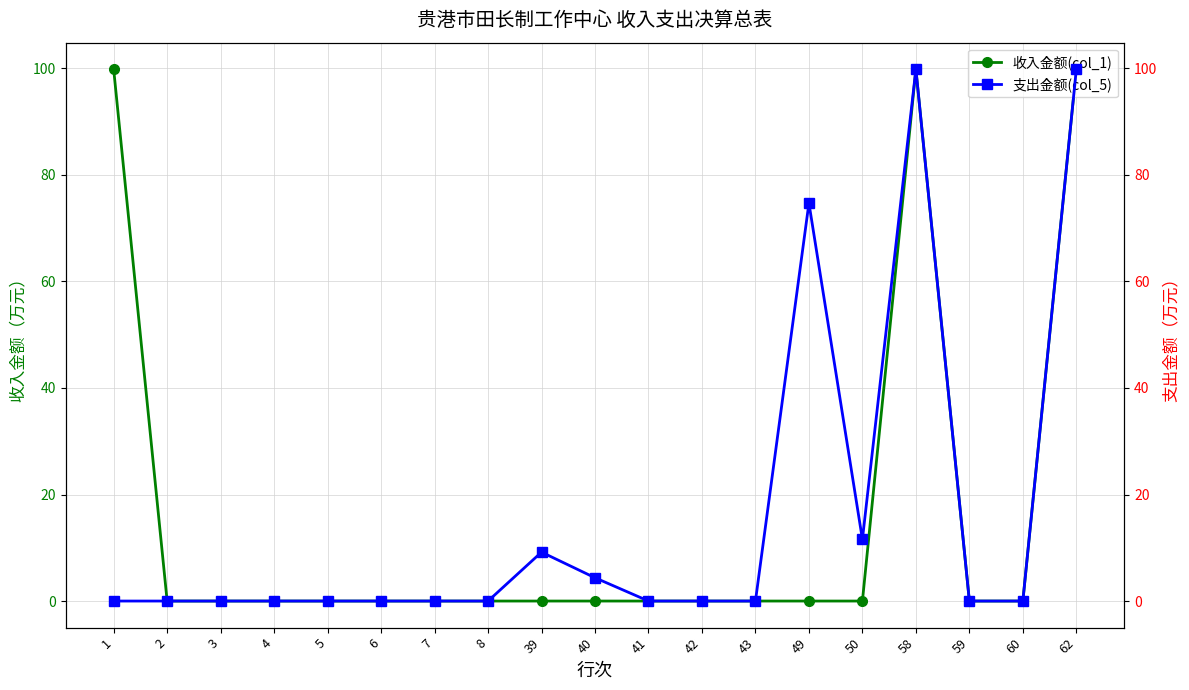

At which label is 支出金额(col_5) closest to 49?

49